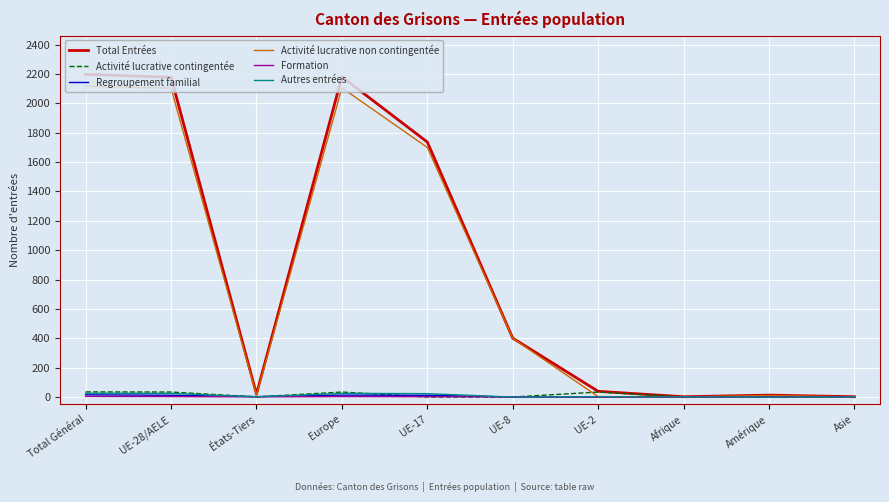

The Activité lucrative non contingentée series shows 0 at Asie. True or false?

True